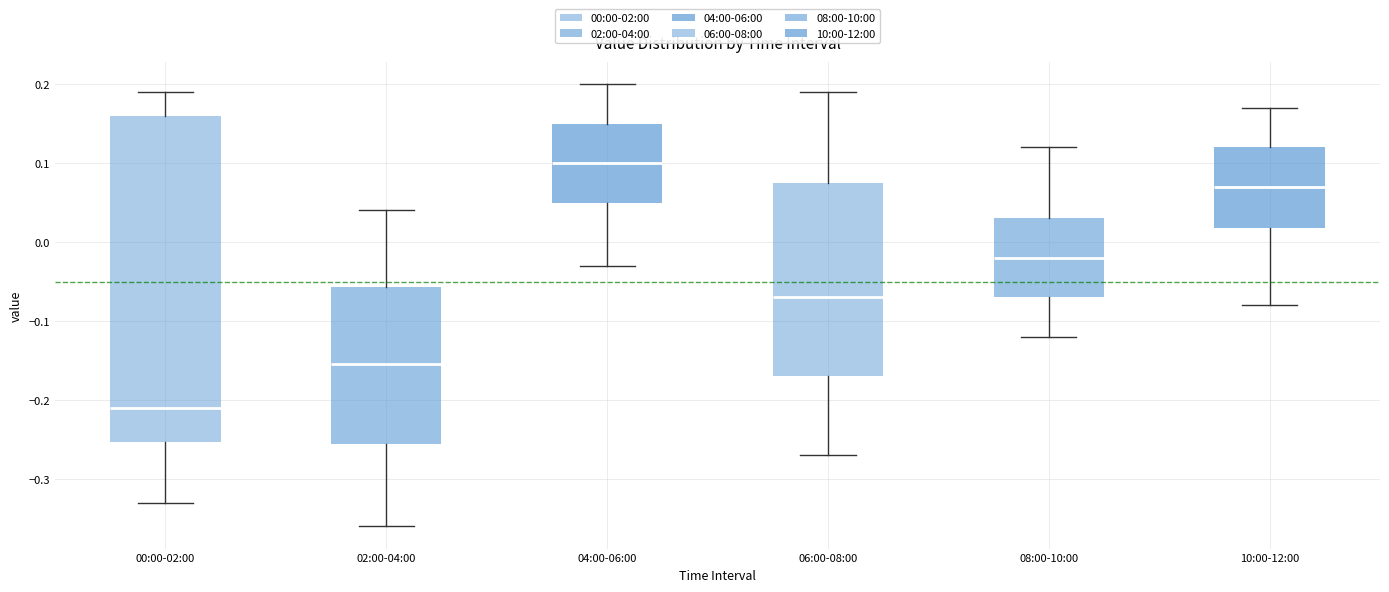

Reading left to right, read every box against the y-axis: the position of its median line, the range the box covers, and the ends of its whiskers. The values are not printed on the chart, so give them approximately, as read against the axis.

00:00-02:00: median -0.21, box -0.25 to 0.16, whiskers -0.33 to 0.19
02:00-04:00: median -0.15, box -0.25 to -0.06, whiskers -0.36 to 0.04
04:00-06:00: median 0.10, box 0.05 to 0.15, whiskers -0.03 to 0.20
06:00-08:00: median -0.07, box -0.17 to 0.08, whiskers -0.27 to 0.19
08:00-10:00: median -0.02, box -0.07 to 0.03, whiskers -0.12 to 0.12
10:00-12:00: median 0.07, box 0.02 to 0.12, whiskers -0.08 to 0.17